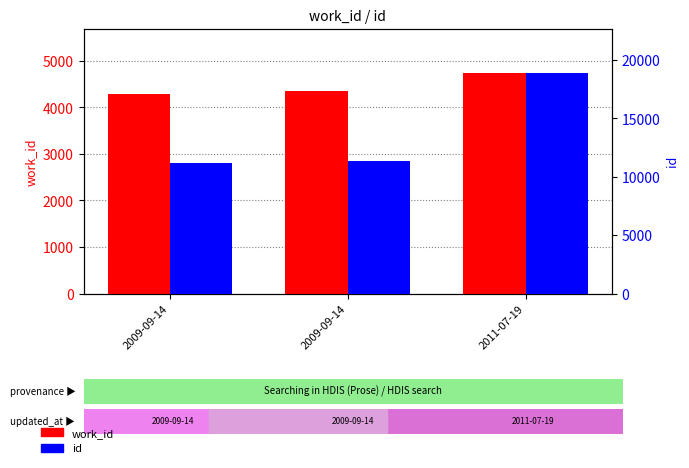

Reading left to right, what are all the values shown in this chart?

work_id: 2009-09-14=4279	2009-09-14=4346	2011-07-19=4745
id: 2009-09-14=11190	2009-09-14=11396	2011-07-19=18920